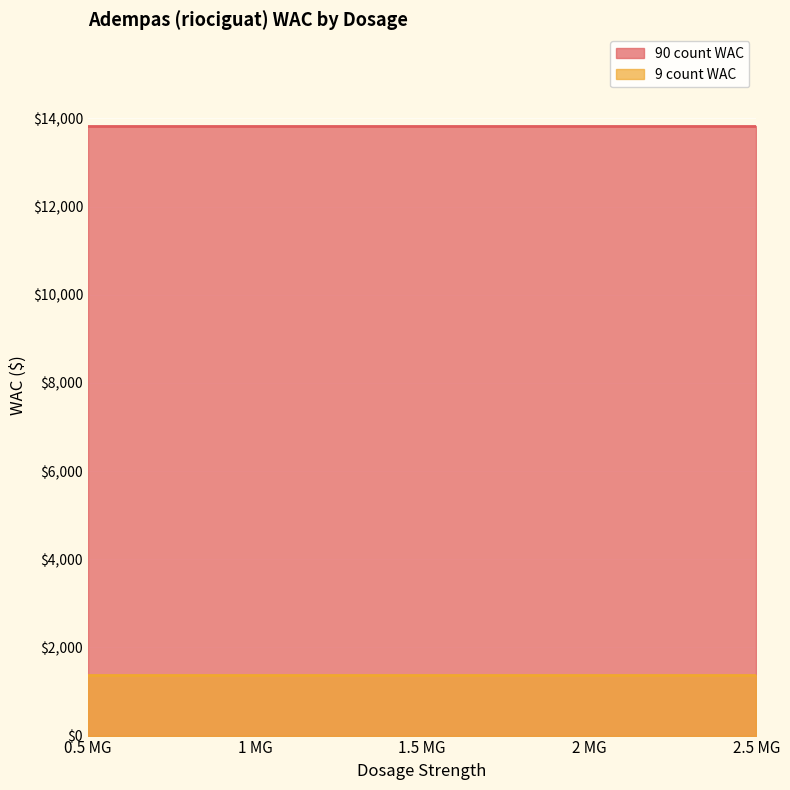

What are all the series names shown in the legend?

90 count WAC, 9 count WAC